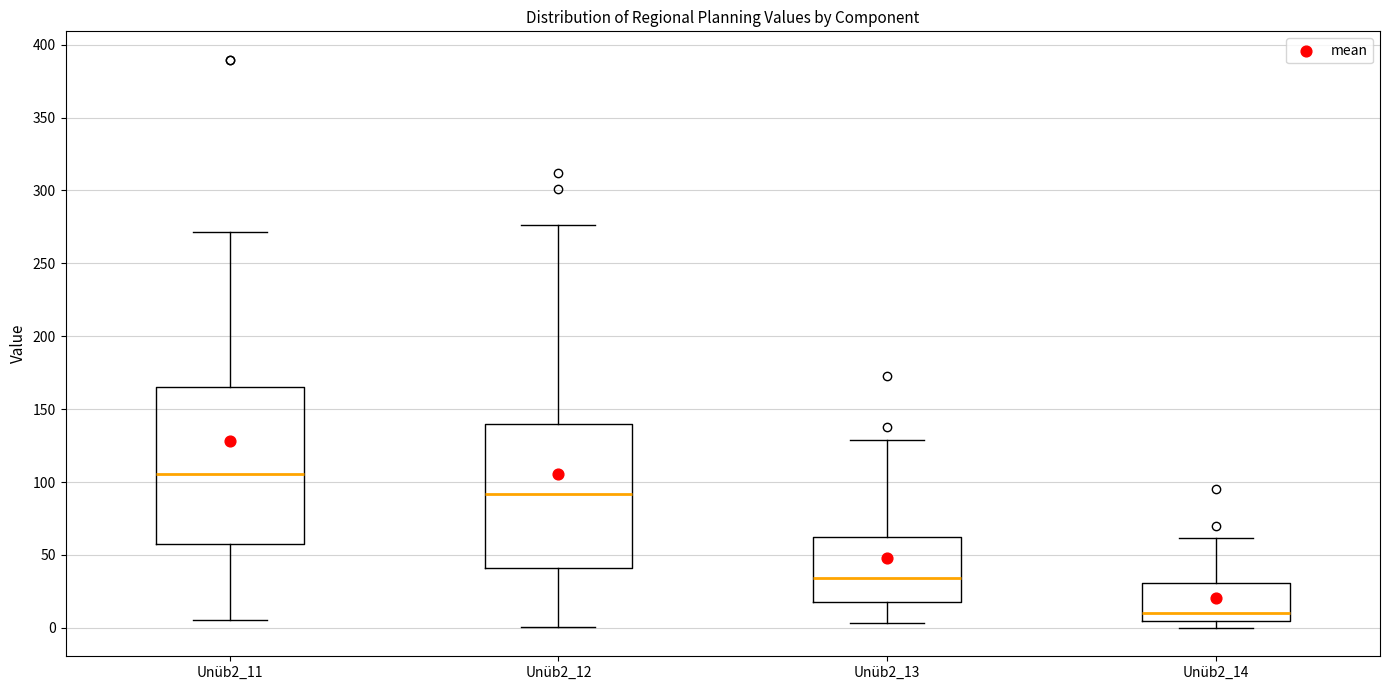

Where does the median line of the box for Unüb2_14 sit on the y-axis? The values are not printed on the chart, so give them approximately, as read against the axis.

10